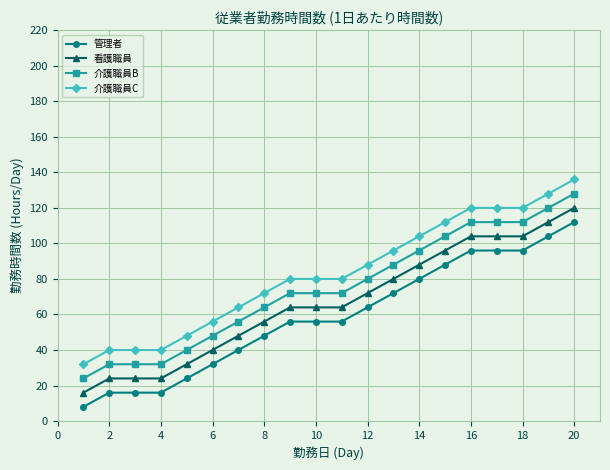

True or false: 介護職員B and 介護職員C intersect in this chart.

False